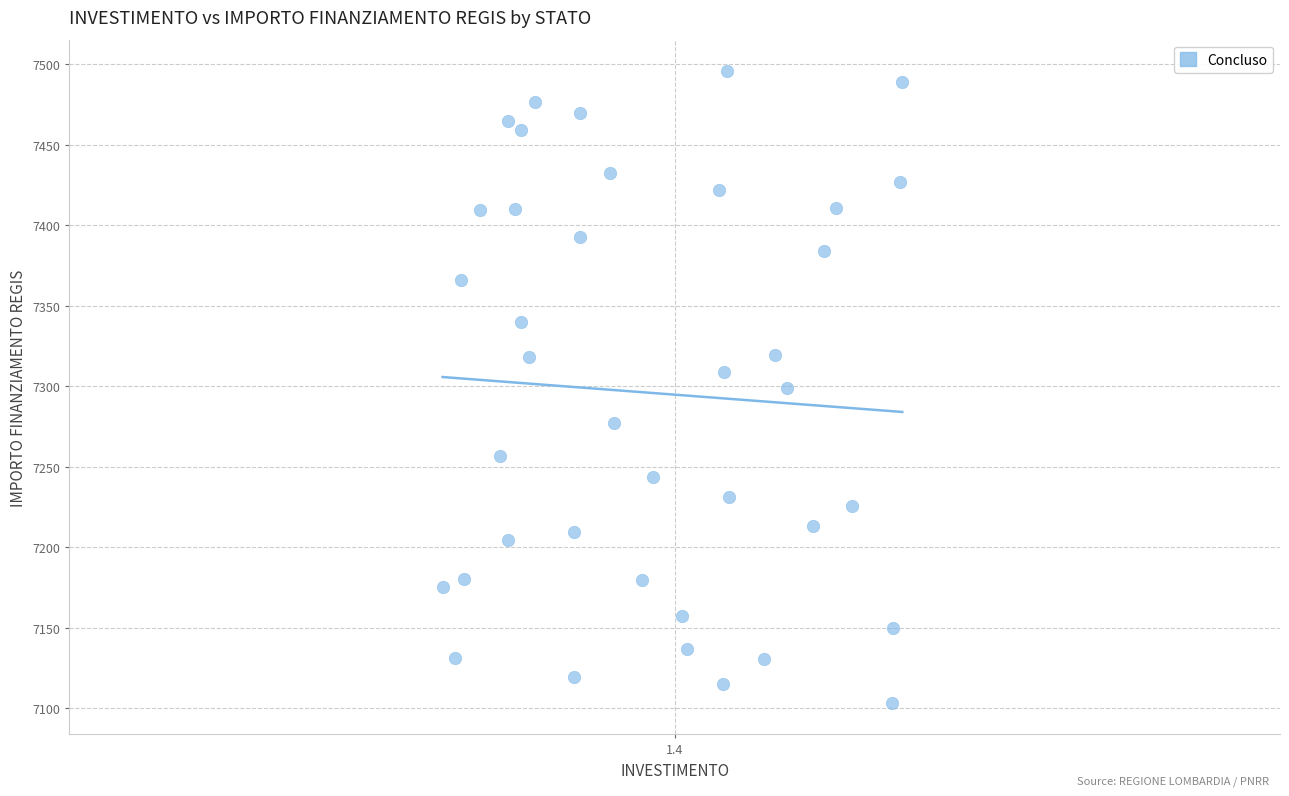

What is the range of Y values (max minus min)?

392.5